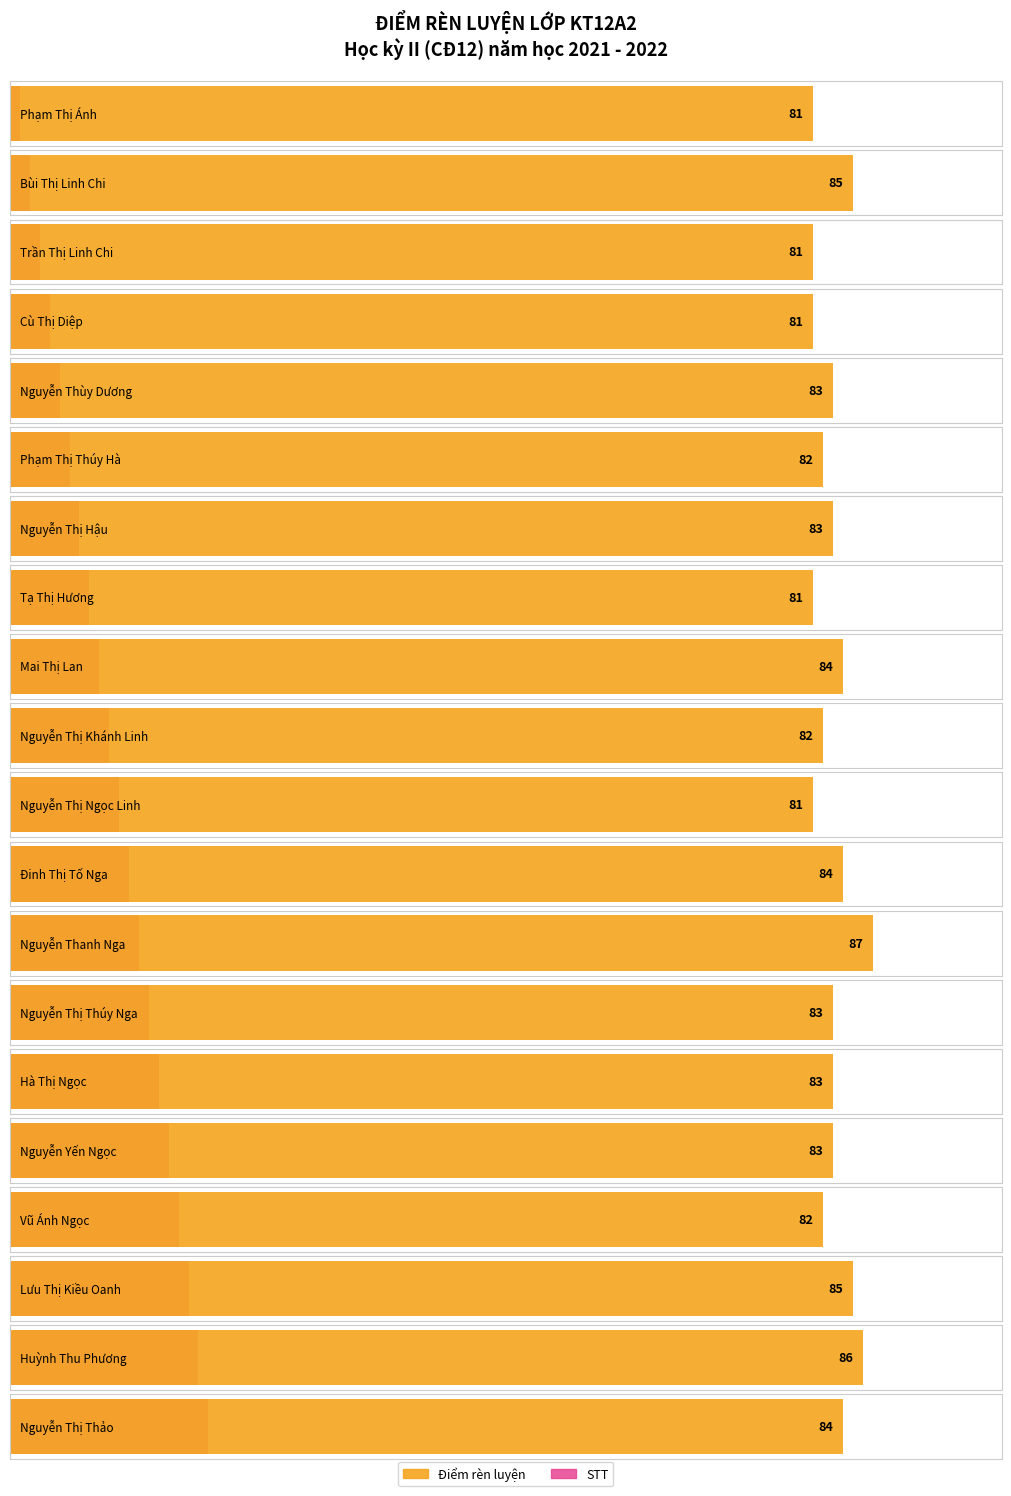

What is the label of the 12th bar from the right?

Mai Thị Lan